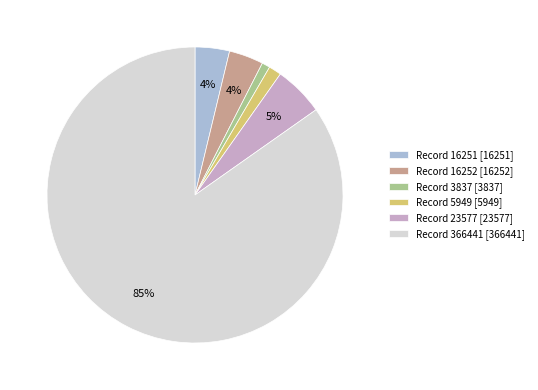

Do Record 16251 [16251] and Record 3837 [3837] together represent more than half of the pie?

No